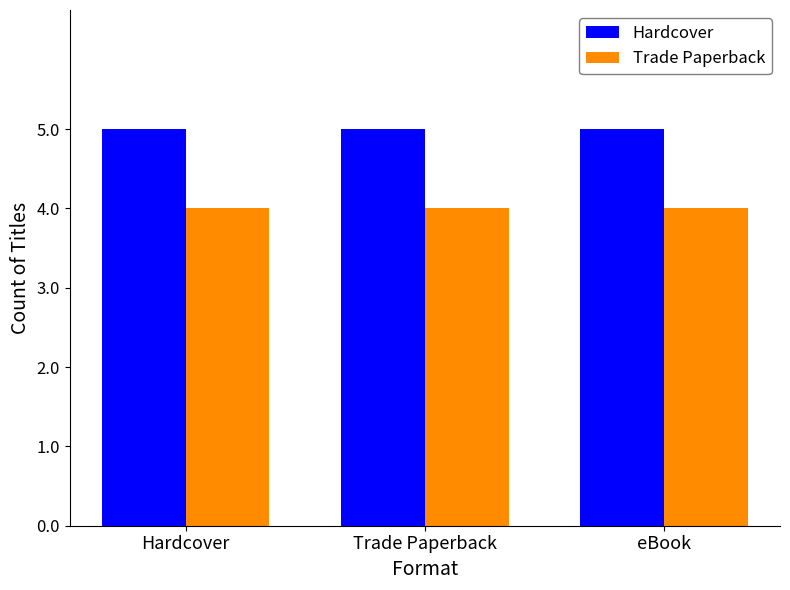

What are all the series names shown in the legend?

Hardcover, Trade Paperback